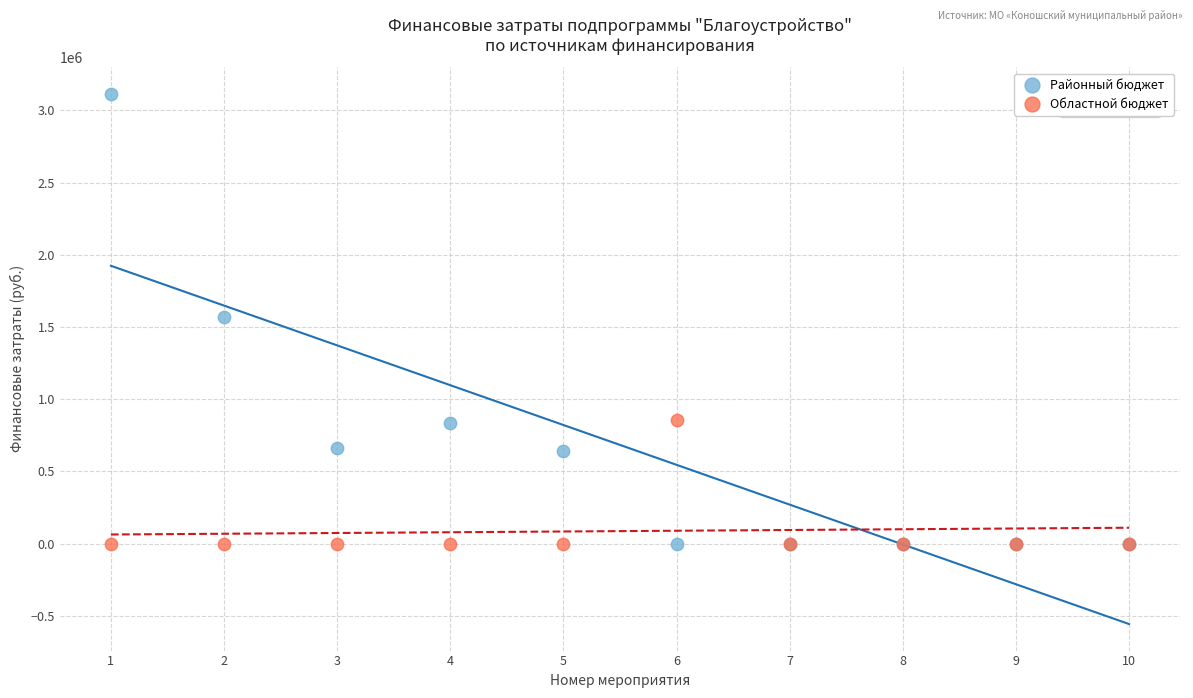

Which series reaches the maximum Y coordinate?

Районный бюджет